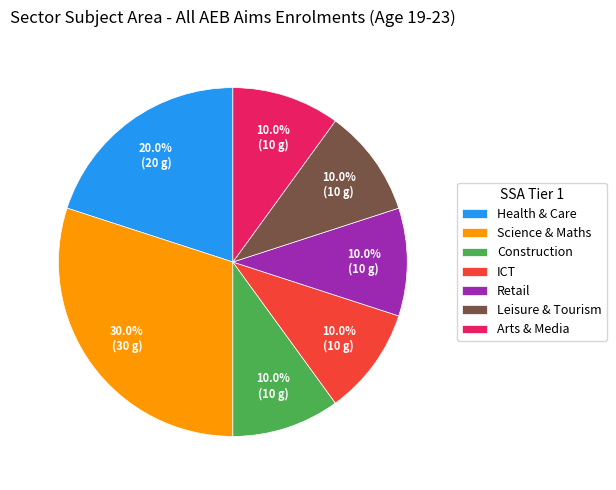

To the nearest percent, what is the average slice percentage?

14%